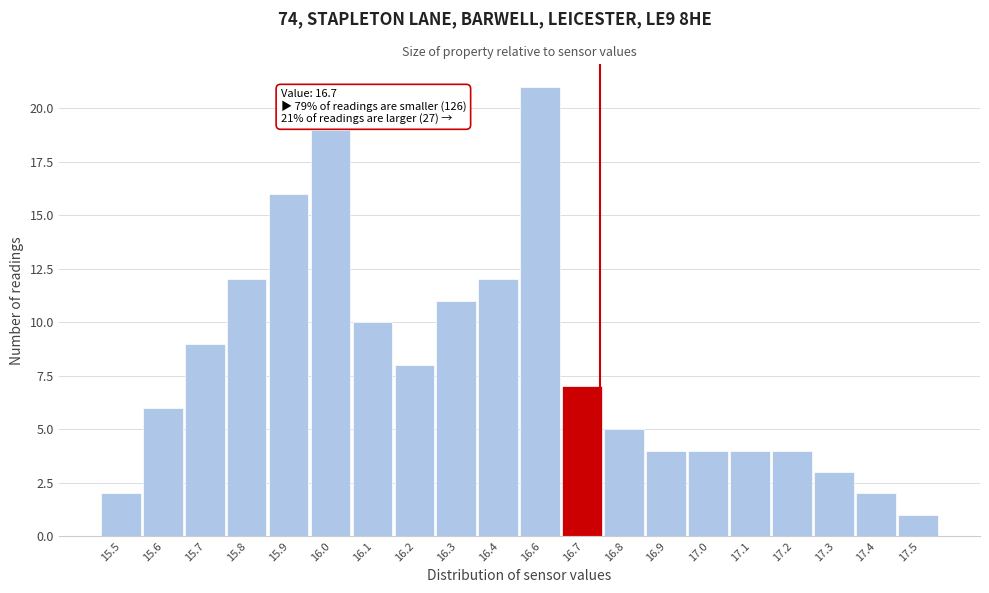

Reading left to right, list all the values displayed in this chart.

2	6	9	12	16	19	10	8	11	12	21	7	5	4	4	4	4	3	2	1